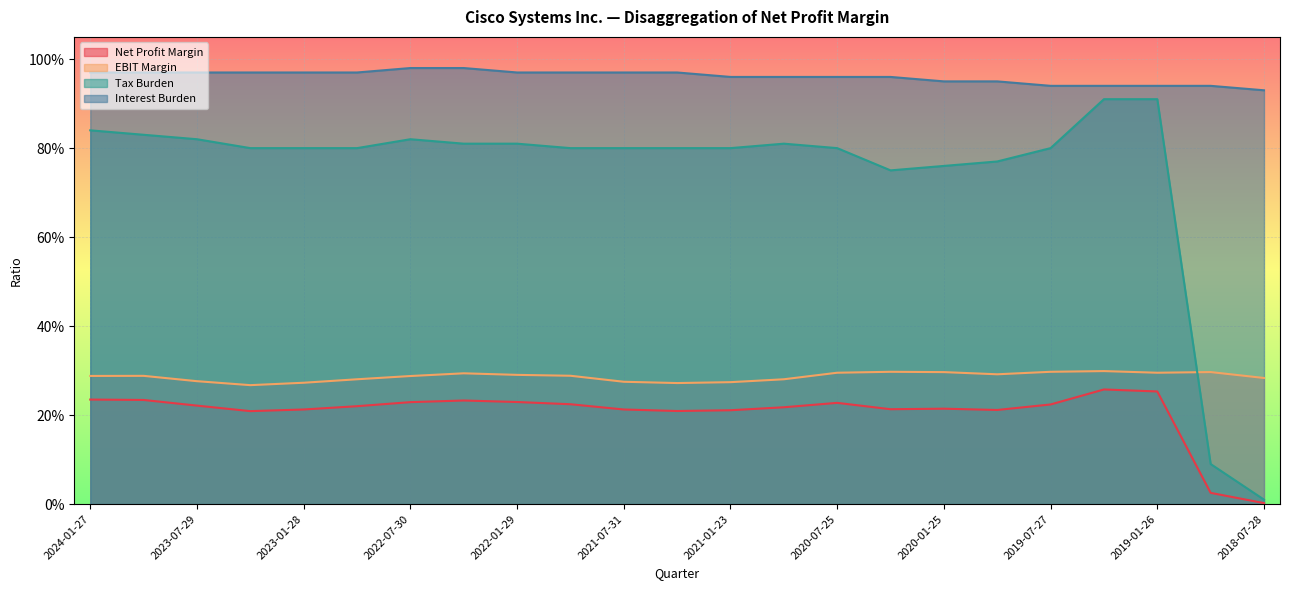

Count the number of data series in this chart.

4